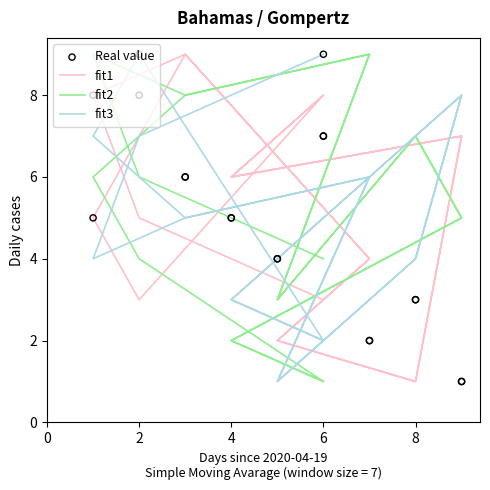

Which series has the largest total across all categories?

fit2